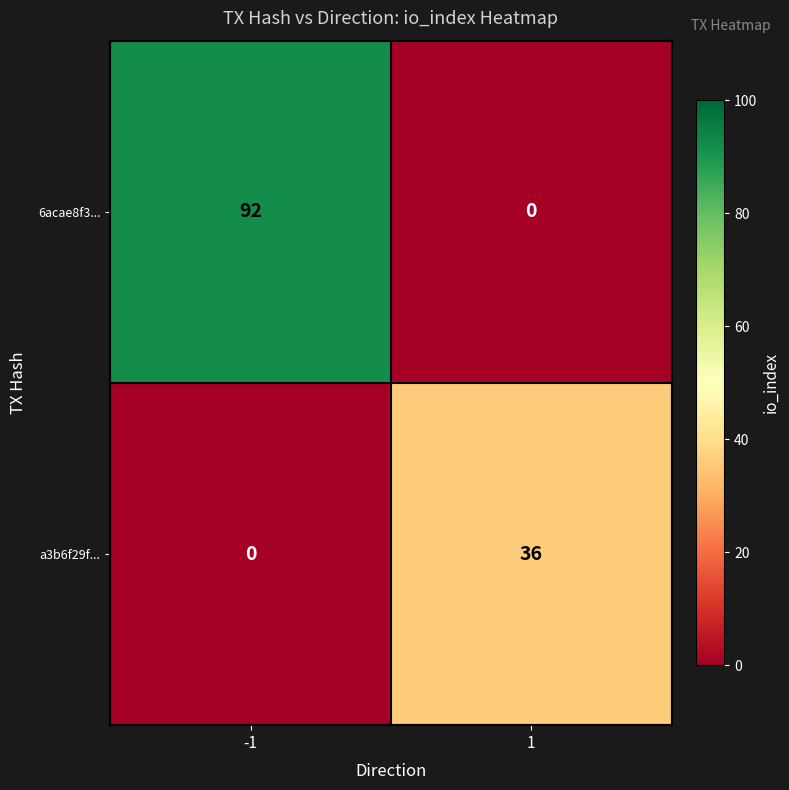

Which series changed the most between -1 and 1?

6acae8f3...